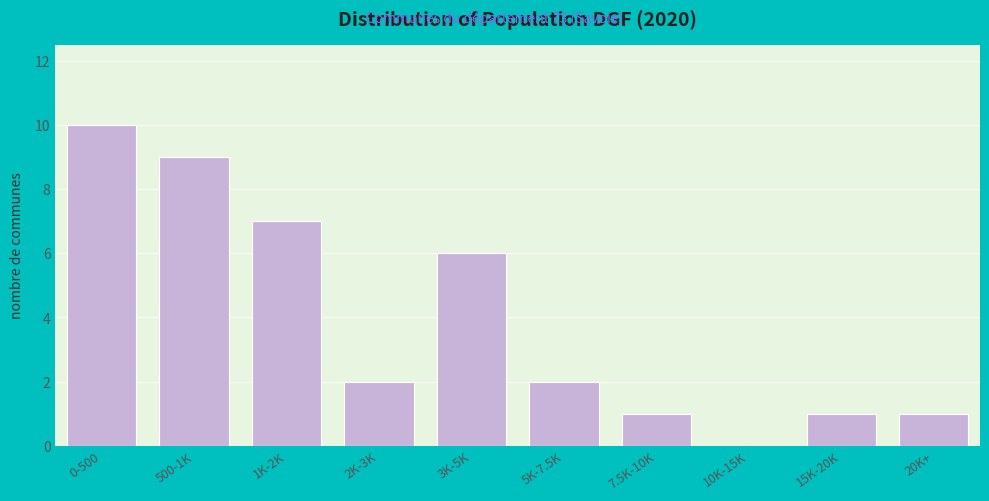

Reading left to right, list all the values displayed in this chart.

0-500=10	500-1K=9	1K-2K=7	2K-3K=2	3K-5K=6	5K-7.5K=2	7.5K-10K=1	10K-15K=0	15K-20K=1	20K+=1